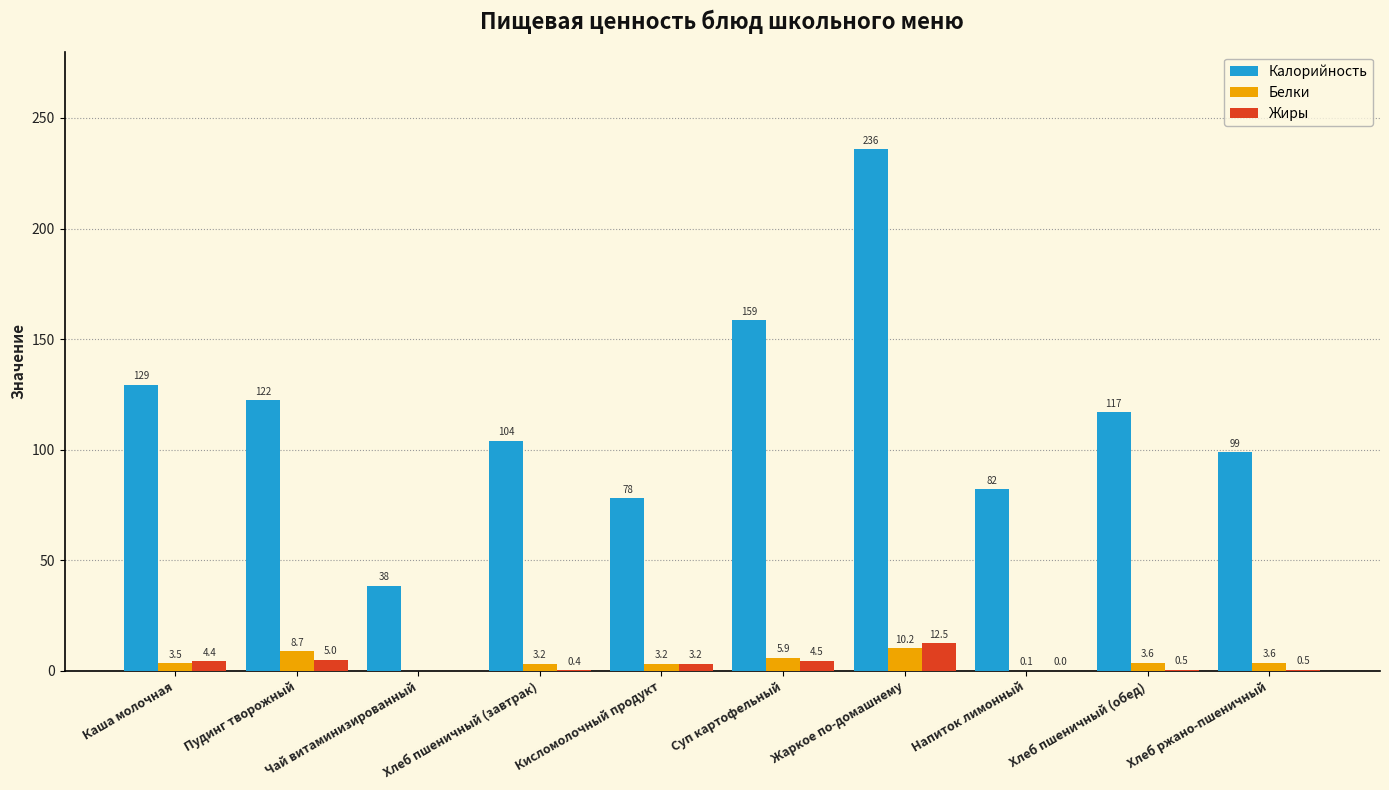

Where is Жиры nearest to the value 6?

Пудинг творожный